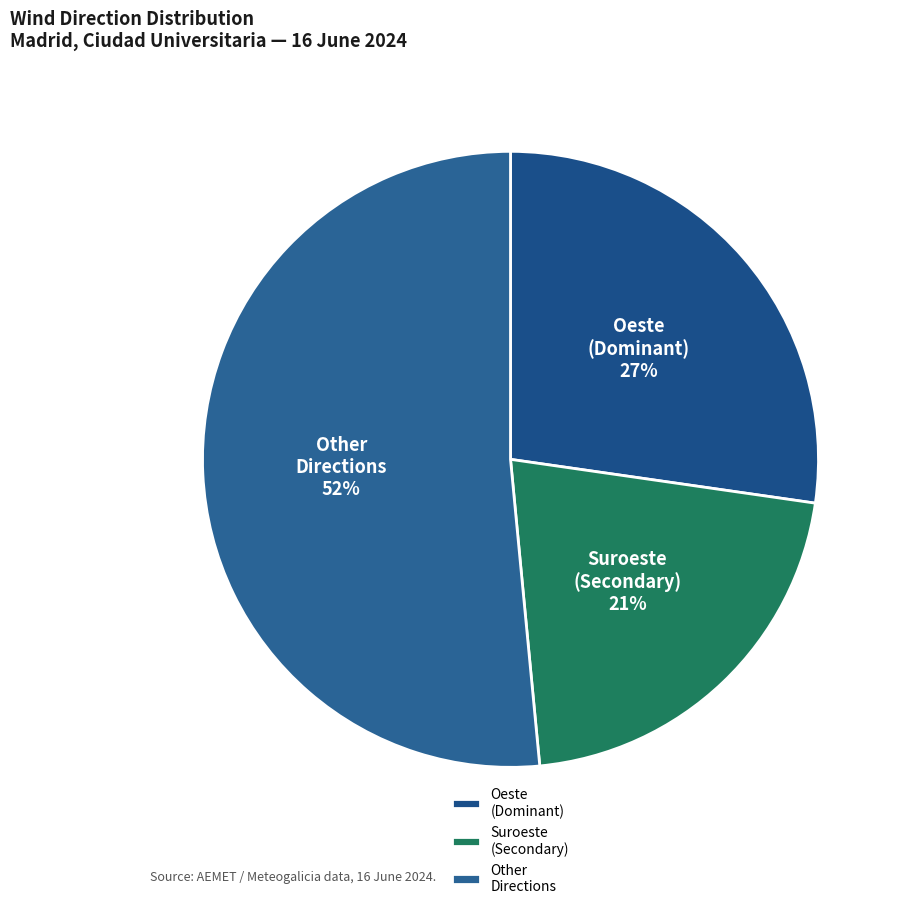

Count the number of slices in the pie.

3